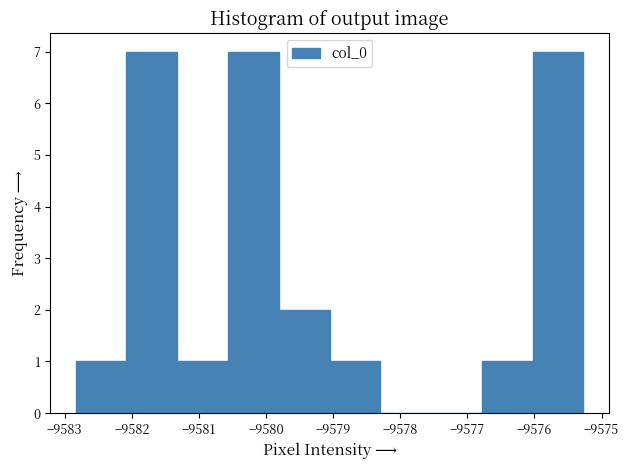

Reading left to right, list every bar in this chart as the range it spans on the x-axis followed by its height. Neither the bar edges nor the heights are printed on the chart, so give them approximately, as read against the axes.

-9582.8 to -9582.1: 1
-9582.1 to -9581.3: 7
-9581.3 to -9580.6: 1
-9580.6 to -9579.8: 7
-9579.8 to -9579.1: 2
-9579.1 to -9578.3: 1
-9578.3 to -9577.5: 0
-9577.5 to -9576.8: 0
-9576.8 to -9576.0: 1
-9576.0 to -9575.3: 7